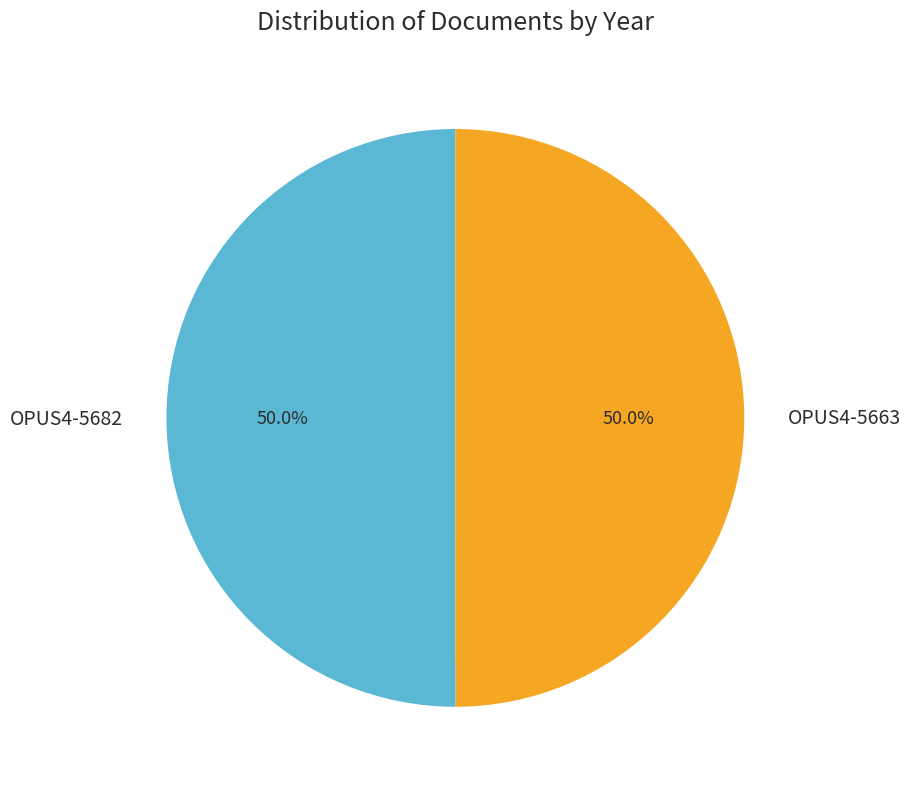

To the nearest percent, what percentage of the pie is OPUS4-5663?

50%